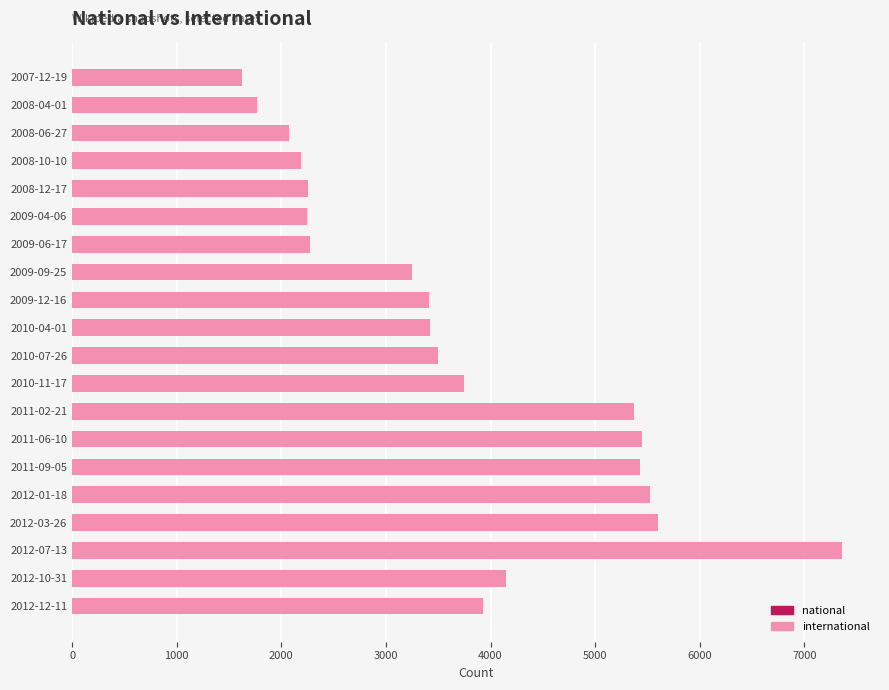

Where is the data nearest to the value 4491?

2012-10-31